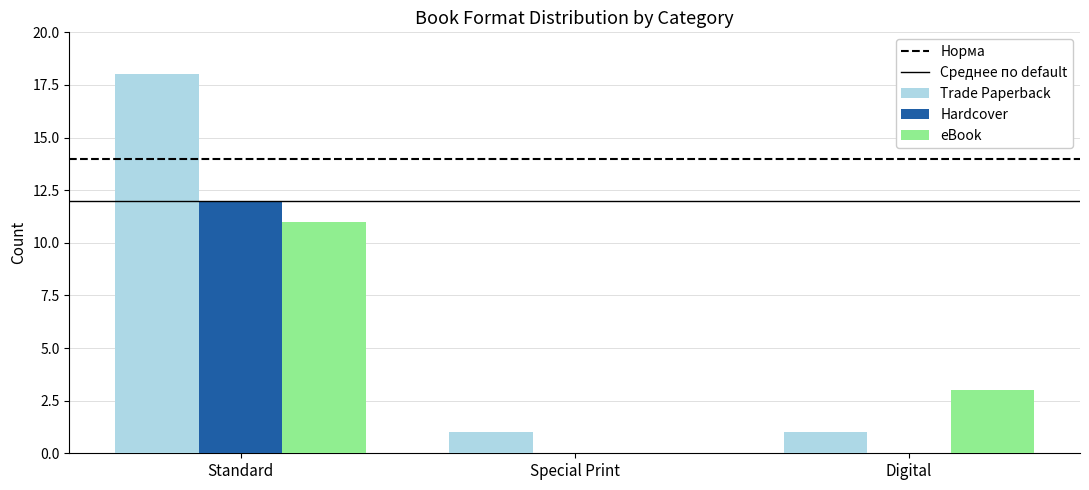

Is the value of Hardcover at Digital greater than the value of eBook at Digital?

No